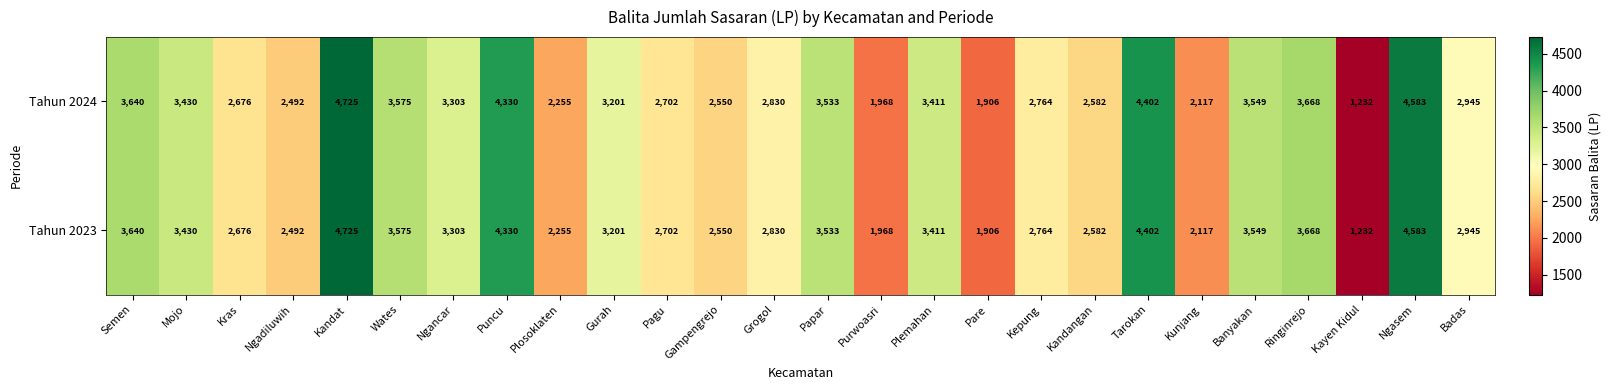

What value does the Tahun 2023 series have at Banyakan, to the nearest 10?

3550